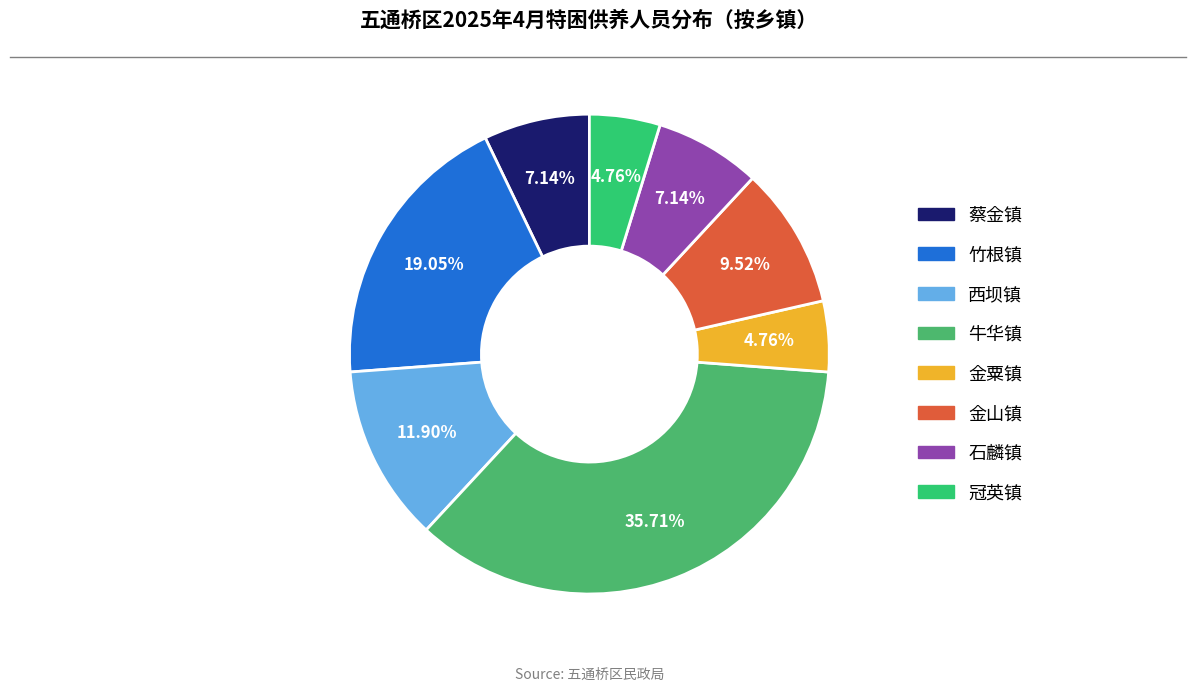

To the nearest percent, what is the difference between the largest and smallest slice percentages?

31%